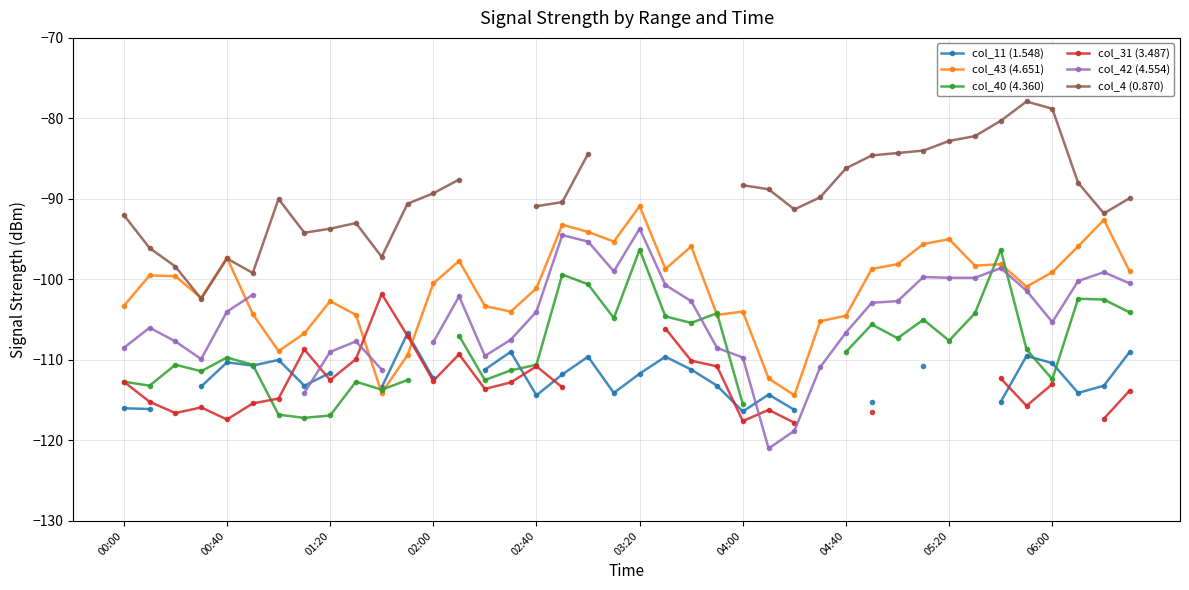

The value of col_43 (4.651) at 01:20 is -61.9. True or false?

False